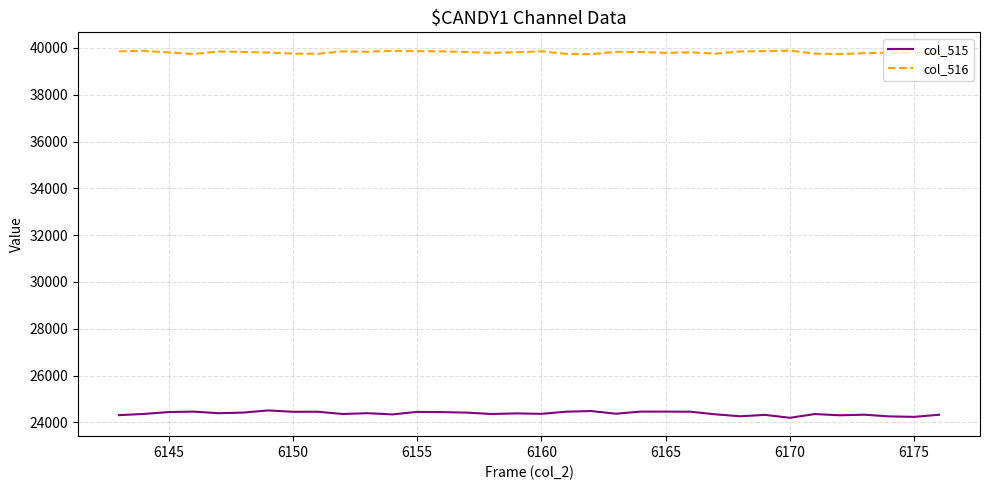

What is the difference between the maximum and minimum values in the col_516 series?

149